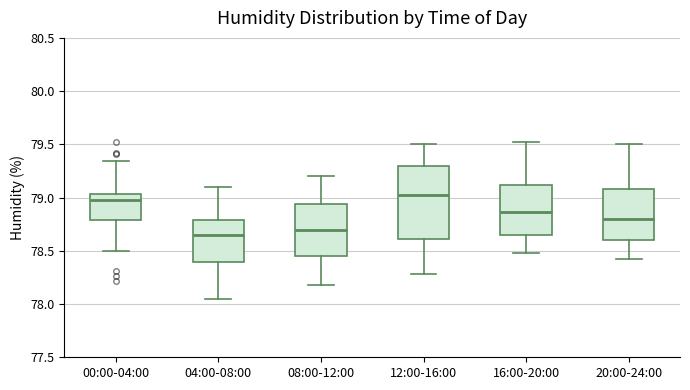

Where is the upper edge of the box for 08:00-12:00 on the y-axis? The values are not printed on the chart, so give them approximately, as read against the axis.

78.95